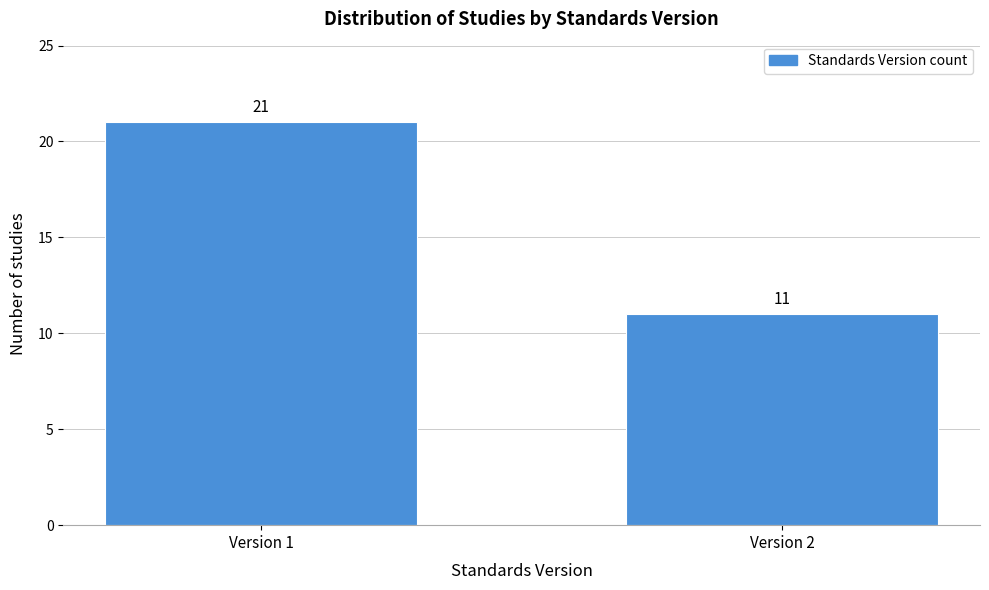

Reading left to right, list all the values displayed in this chart.

Version 1=21	Version 2=11